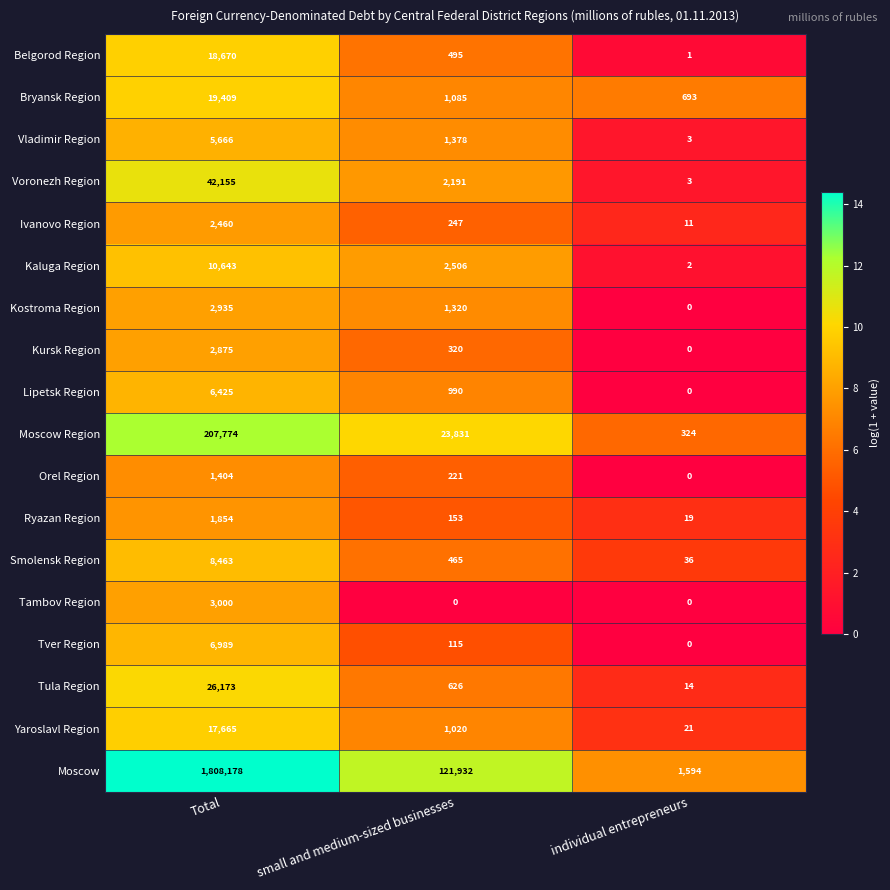

What is the sum of the Tula Region values at individual entrepreneurs and small and medium-sized businesses?

640